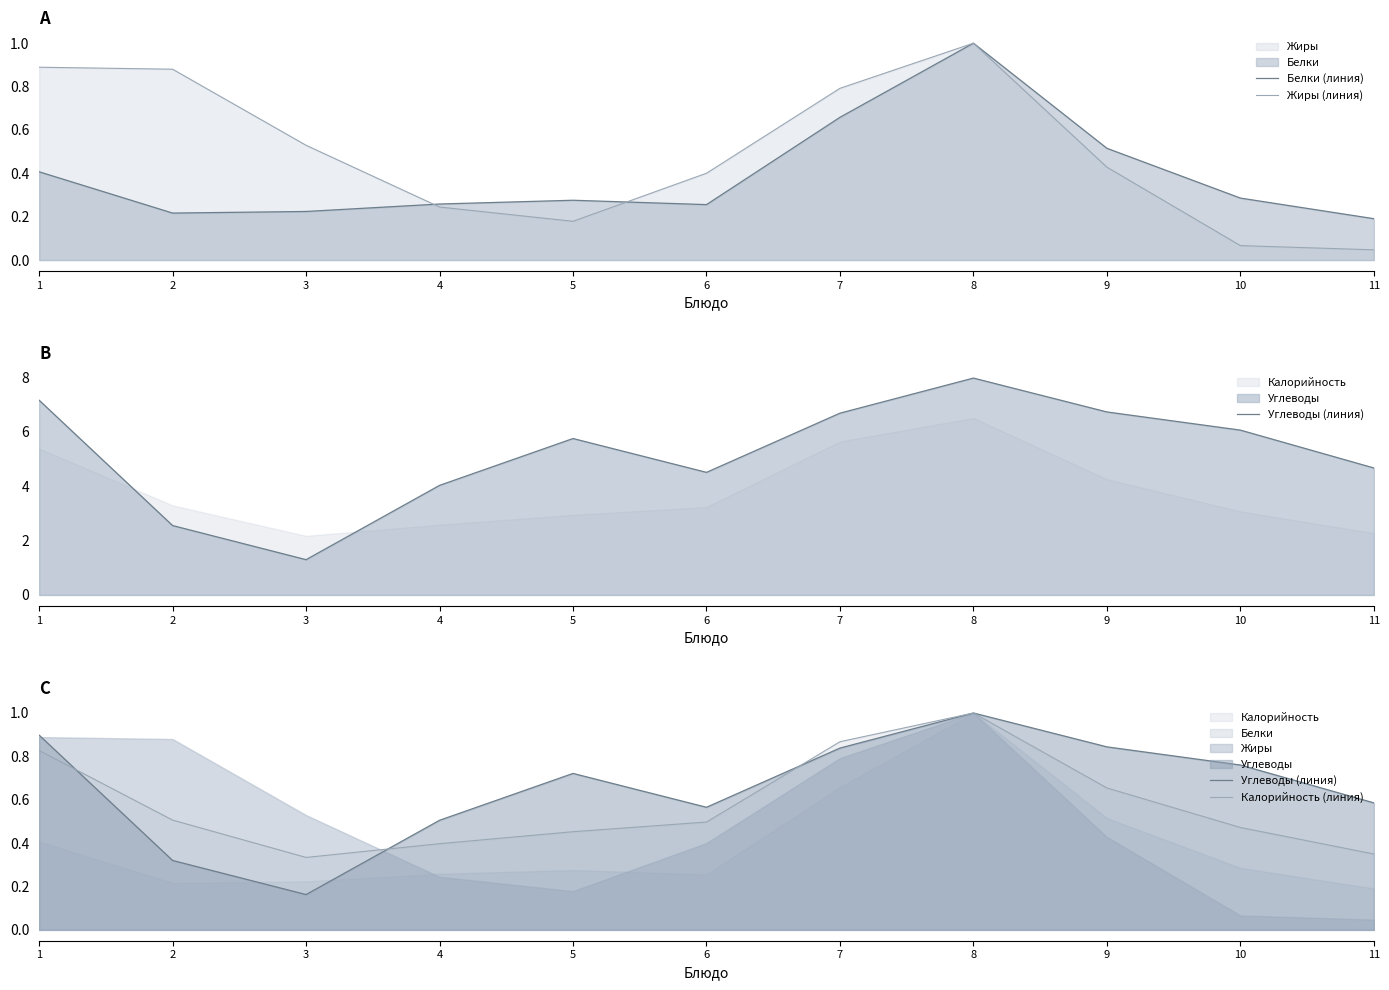

Count the number of data series in this chart.

4